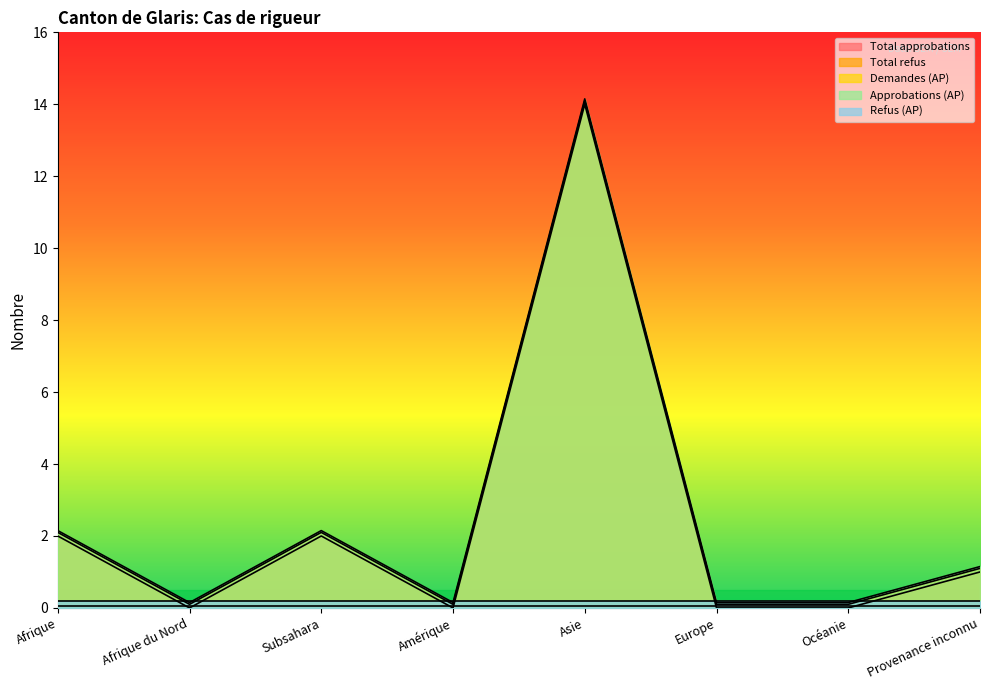

How many lines are shown in the chart?

5